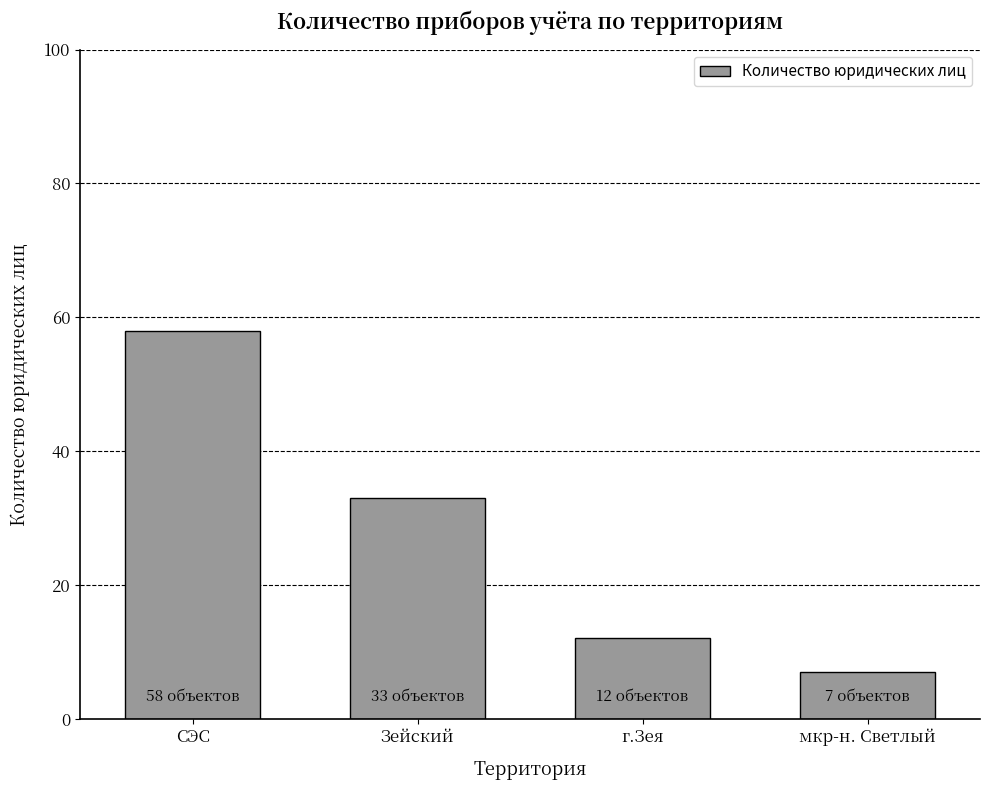

Count the number of data series in this chart.

1